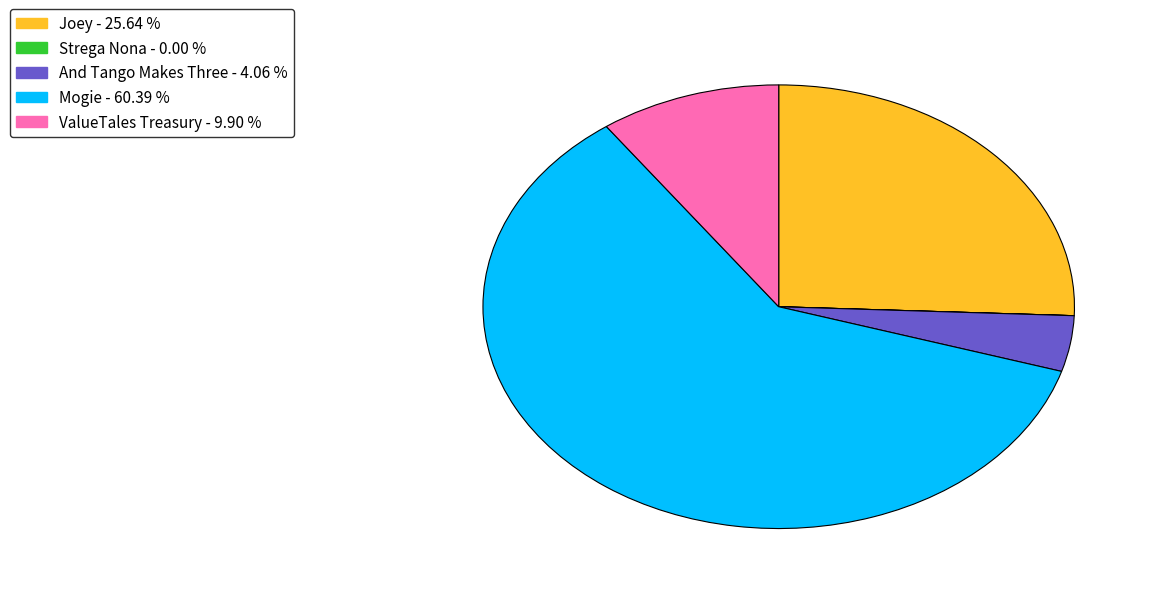

Is Joey the majority of the pie?

No